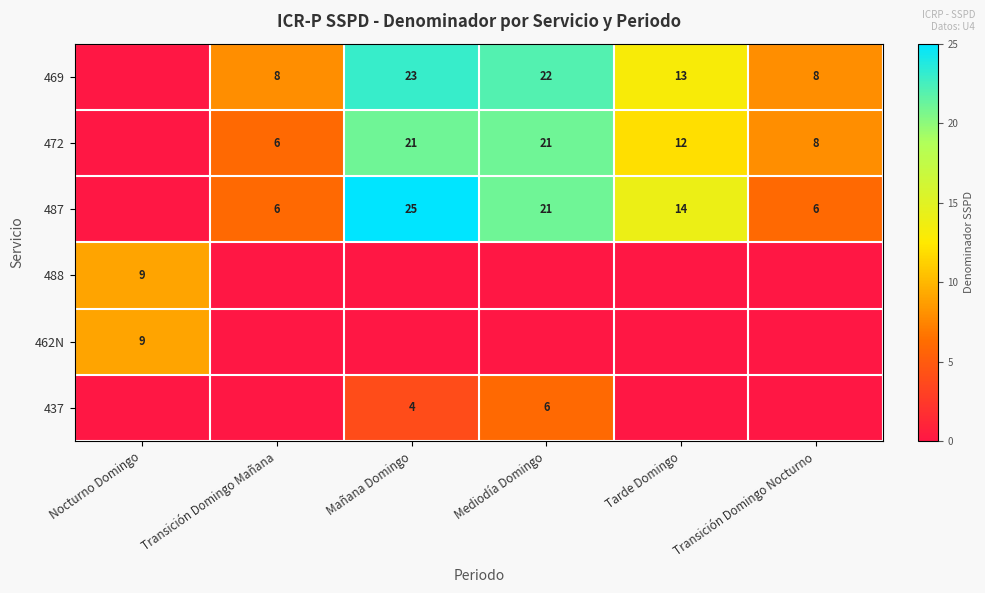

The value of 487 at Transición Domingo Mañana is 6. True or false?

True